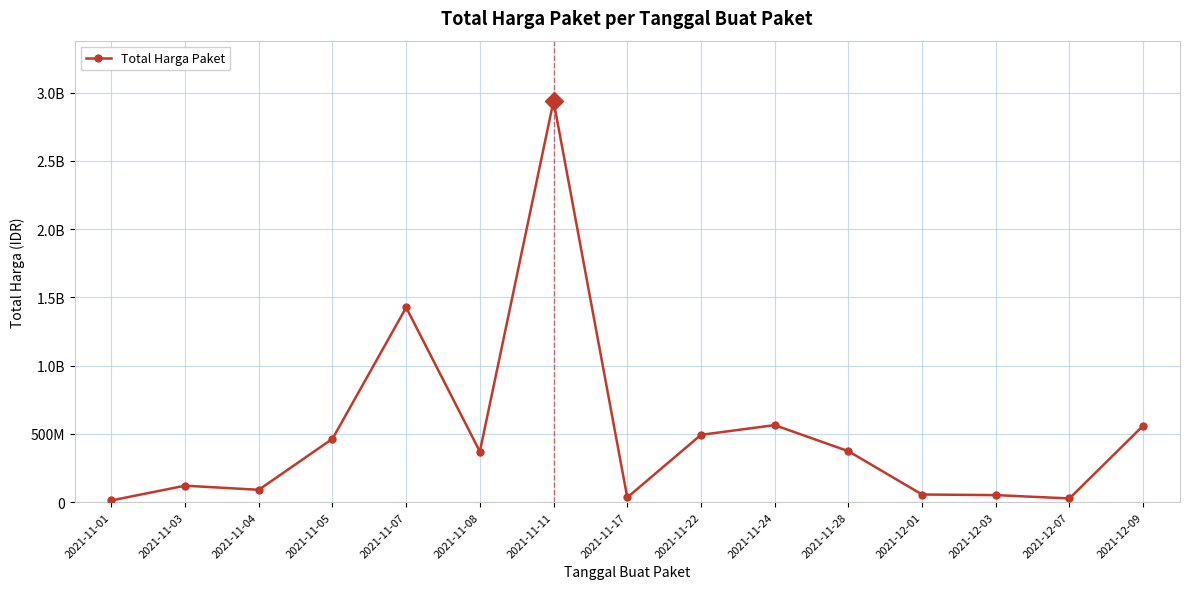

Reading left to right, transcribe all the data shown in this chart.

12787500	120691270	90672075	464002100	1425867900	370566800	2938963240	34292000	493000000	564334200	373404000	56152800	51601000	27412000	559971000